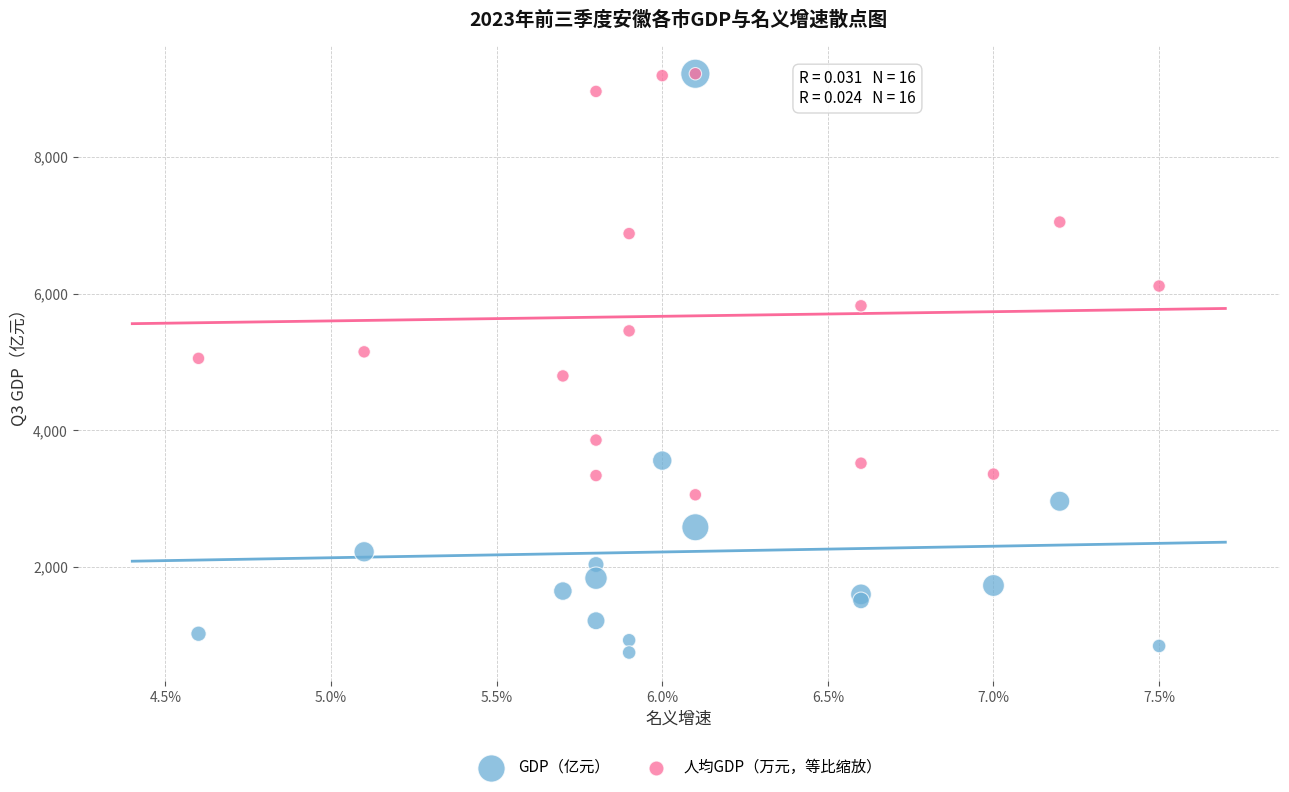

Which series has the largest Y range (max minus min)?

GDP（亿元）